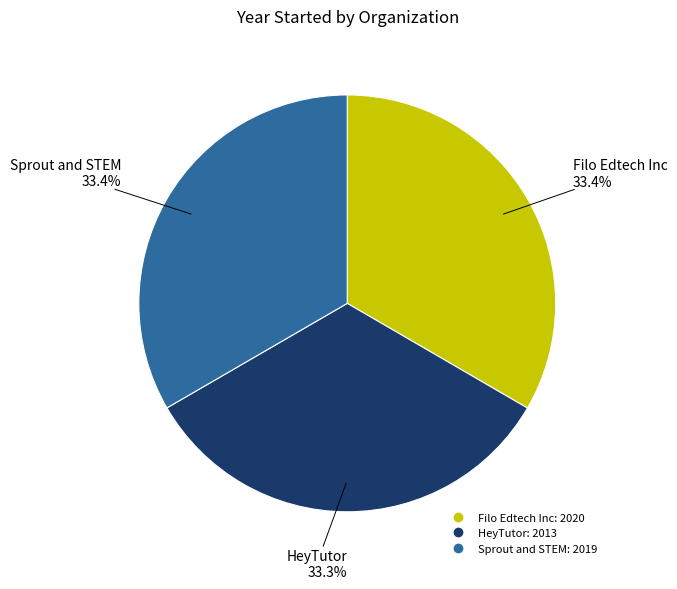

Approximately how many times larger is the value at Filo Edtech Inc compared to Sprout and STEM?

1.0